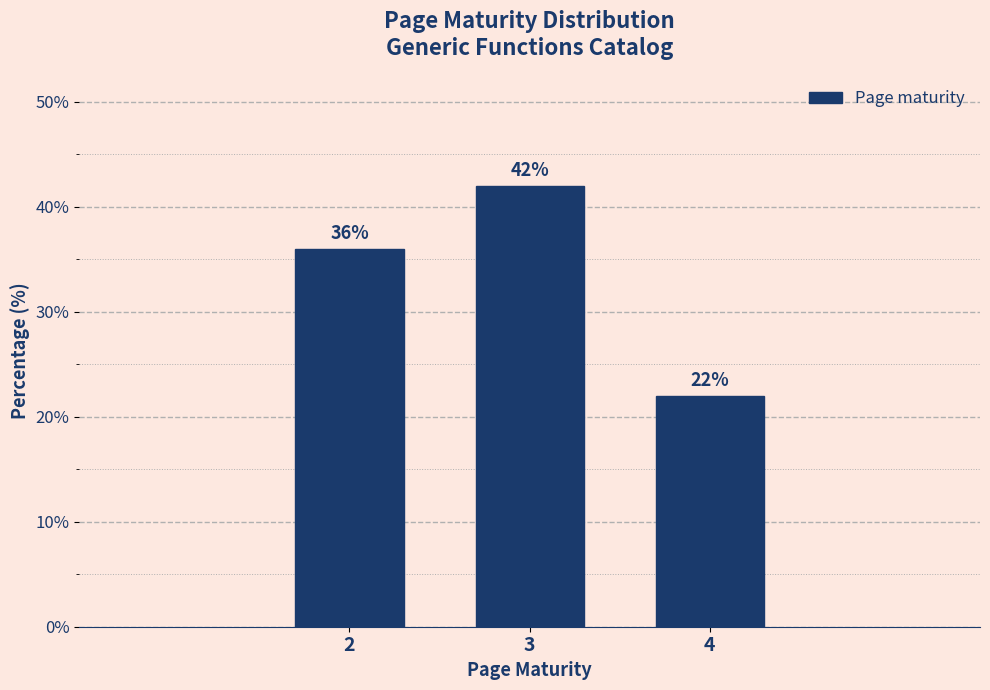

Reading left to right, what are all the values shown in this chart?

36	42	22